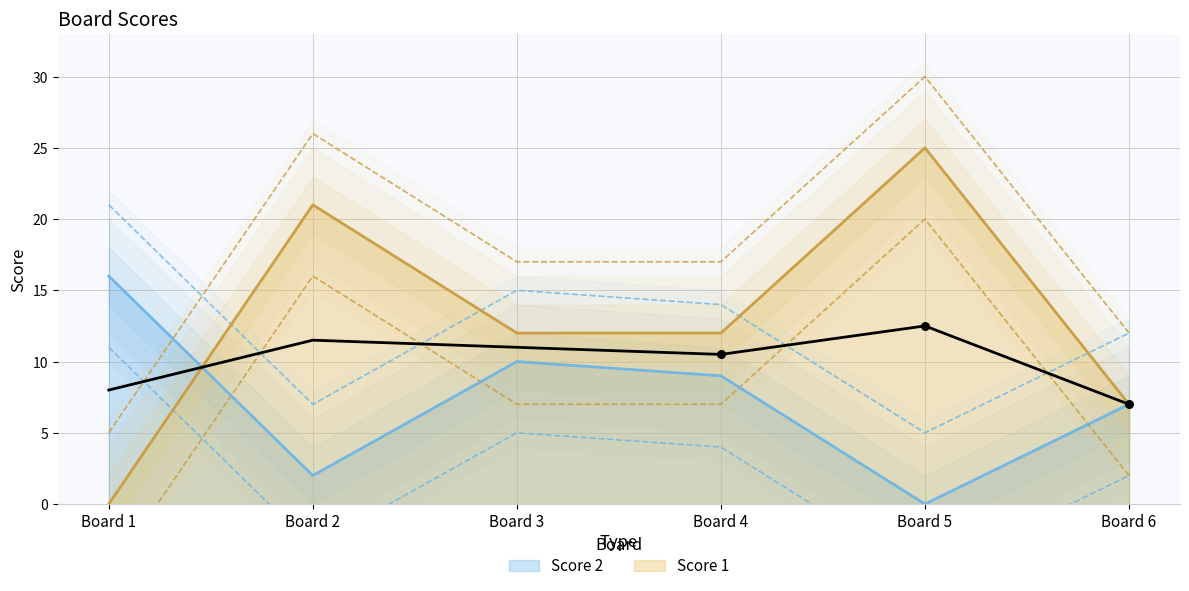

What are all the series names shown in the legend?

Score 1, Score 2